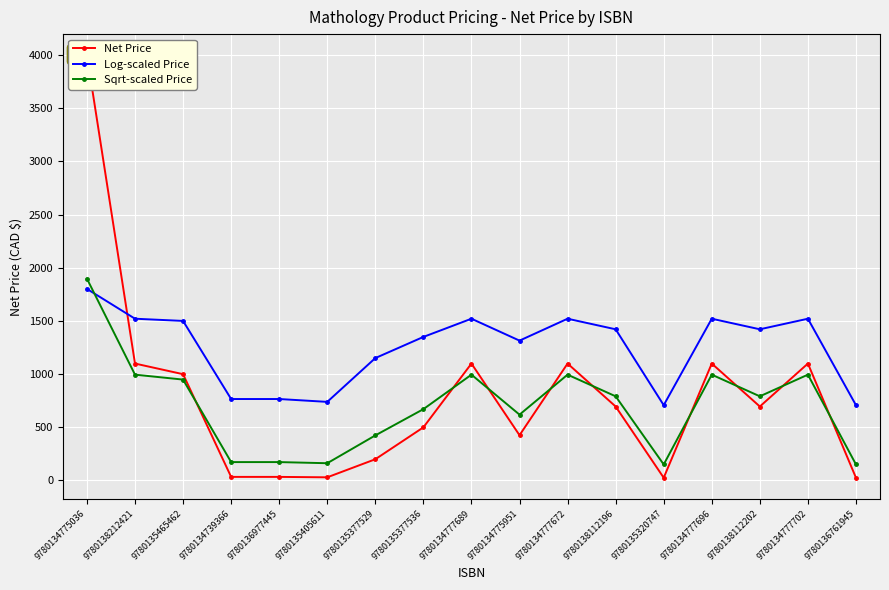

Which has a higher value, 9780134777696 or 9780134777702?

9780134777696